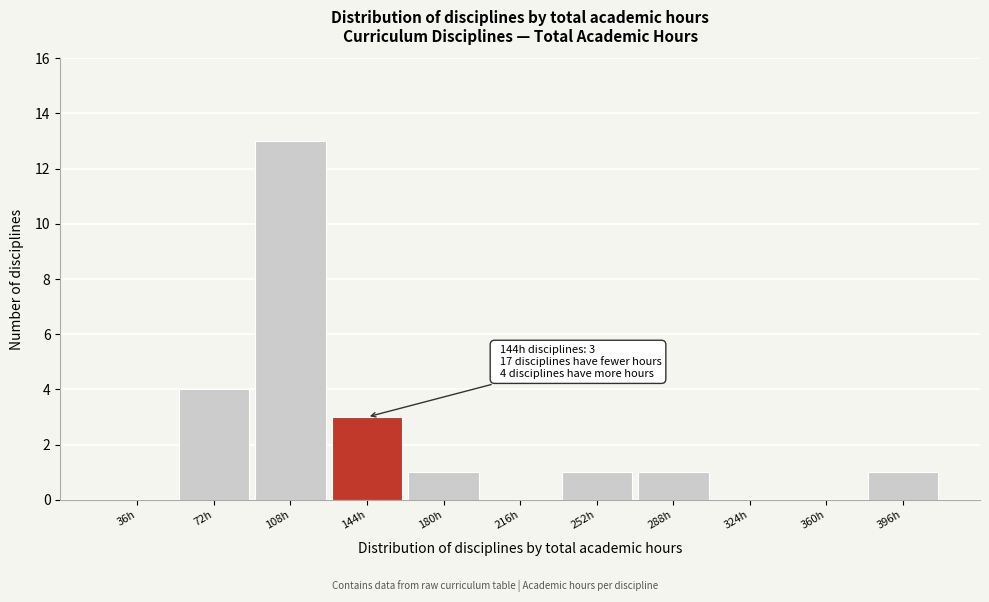

Reading left to right, extract all data points from this chart.

36h=0	72h=4	108h=13	144h=3	180h=1	216h=0	252h=1	288h=1	324h=0	360h=0	396h=1